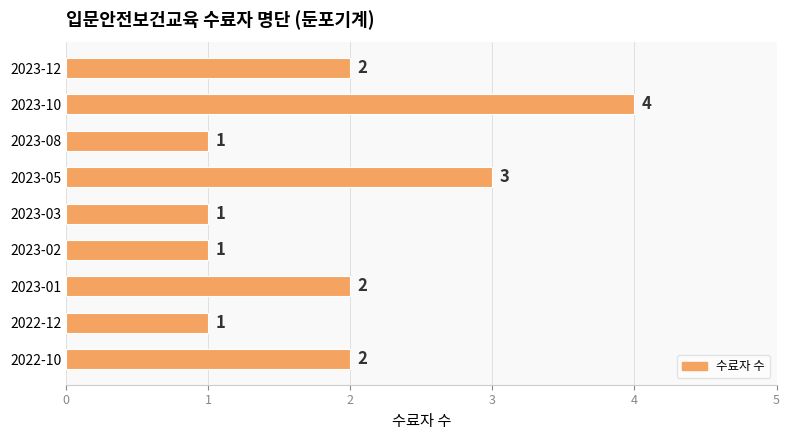

Count the number of data series in this chart.

1